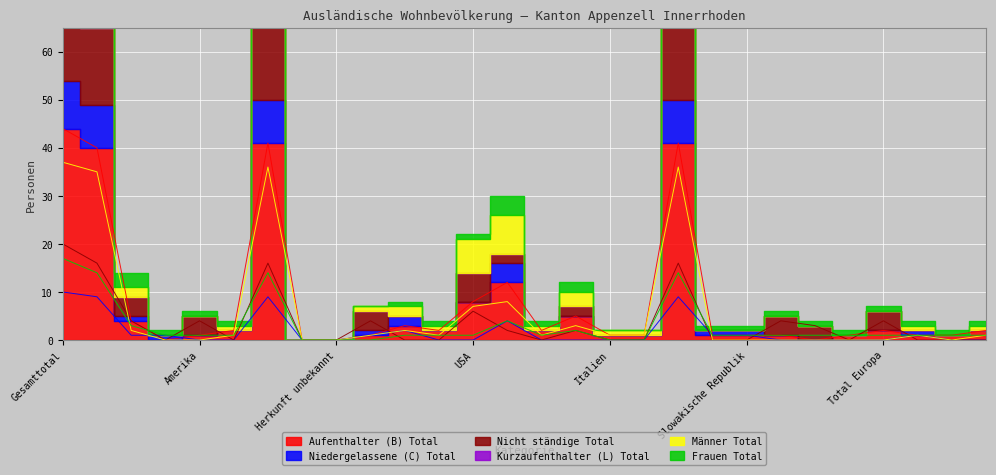

At which category does the chart reach its peak across all series?

Gesamttotal